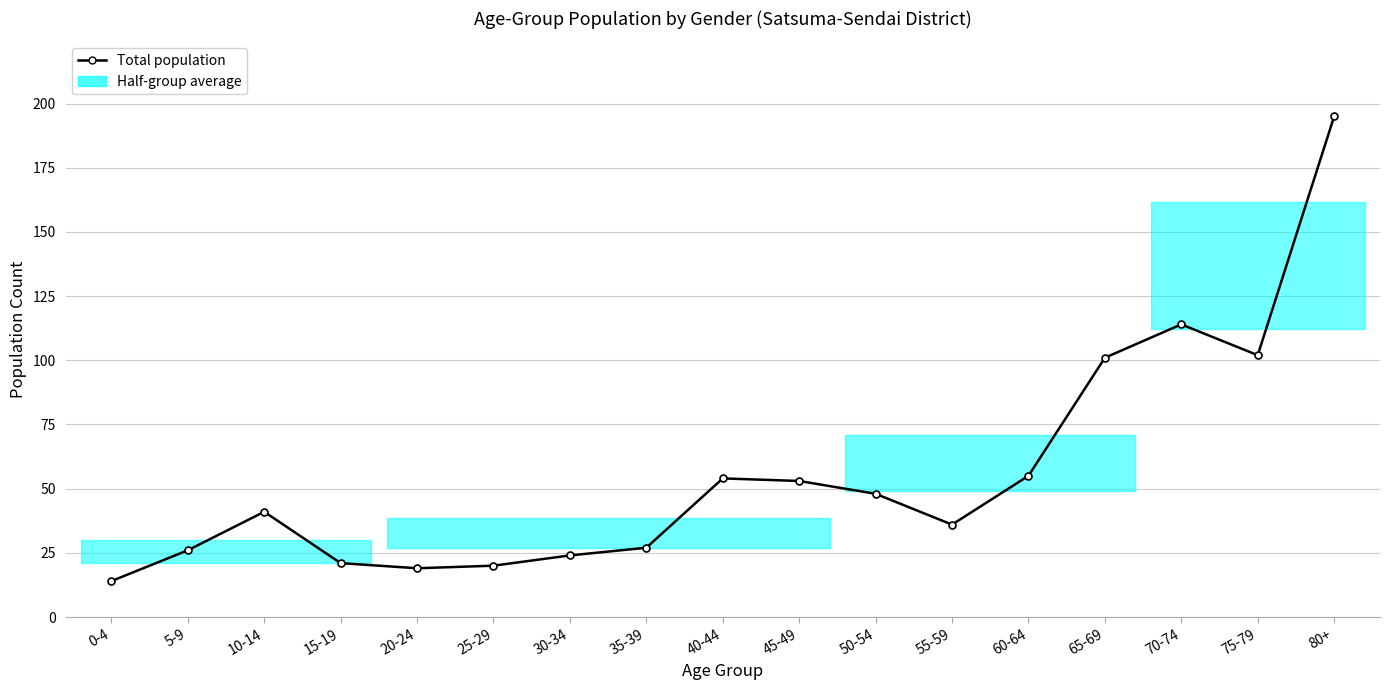

How many categories are shown in the chart?

17